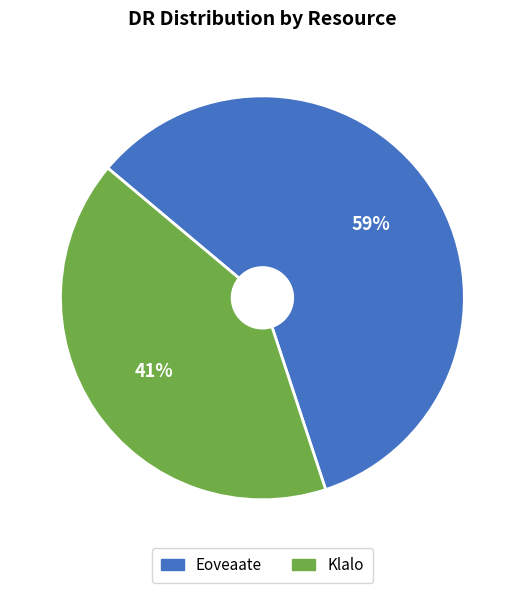

Which slice is the smallest?

Klalo